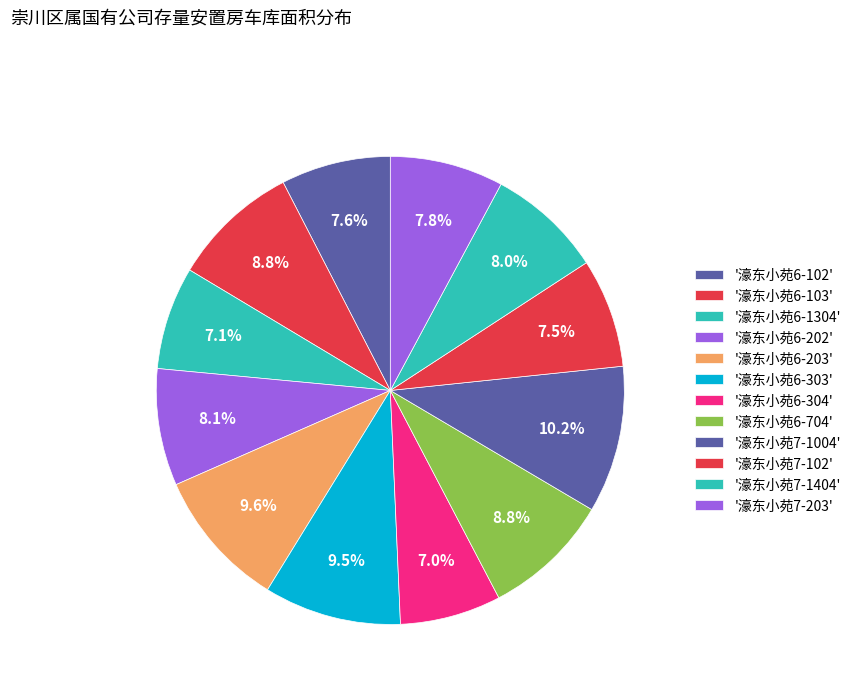

What is the smallest slice in the pie chart?

濠东小苑6-304